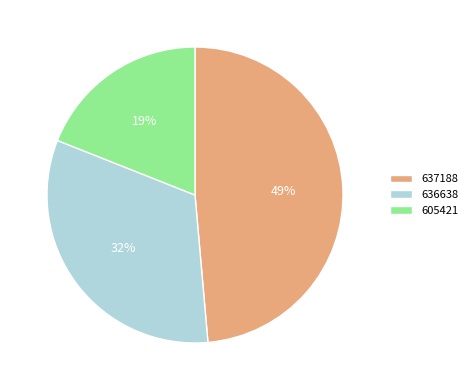

Which has a higher value, 605421 or 636638?

636638